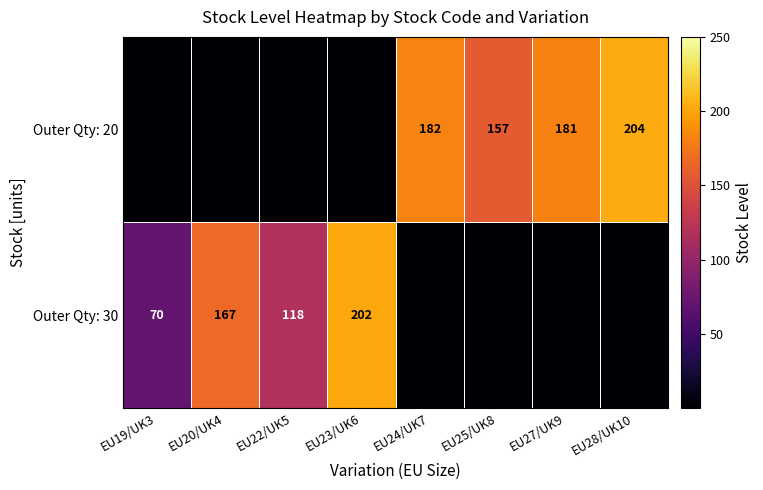

The value of Outer Qty: 20 at EU27/UK9 is 181. True or false?

True